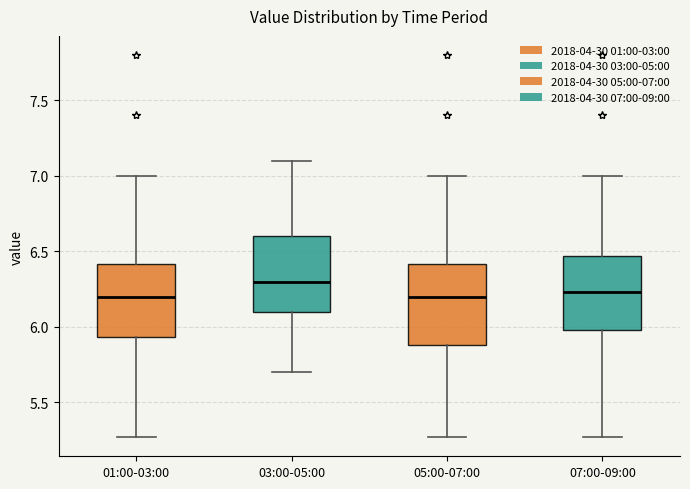

Which box has the highest median line?

03:00-05:00